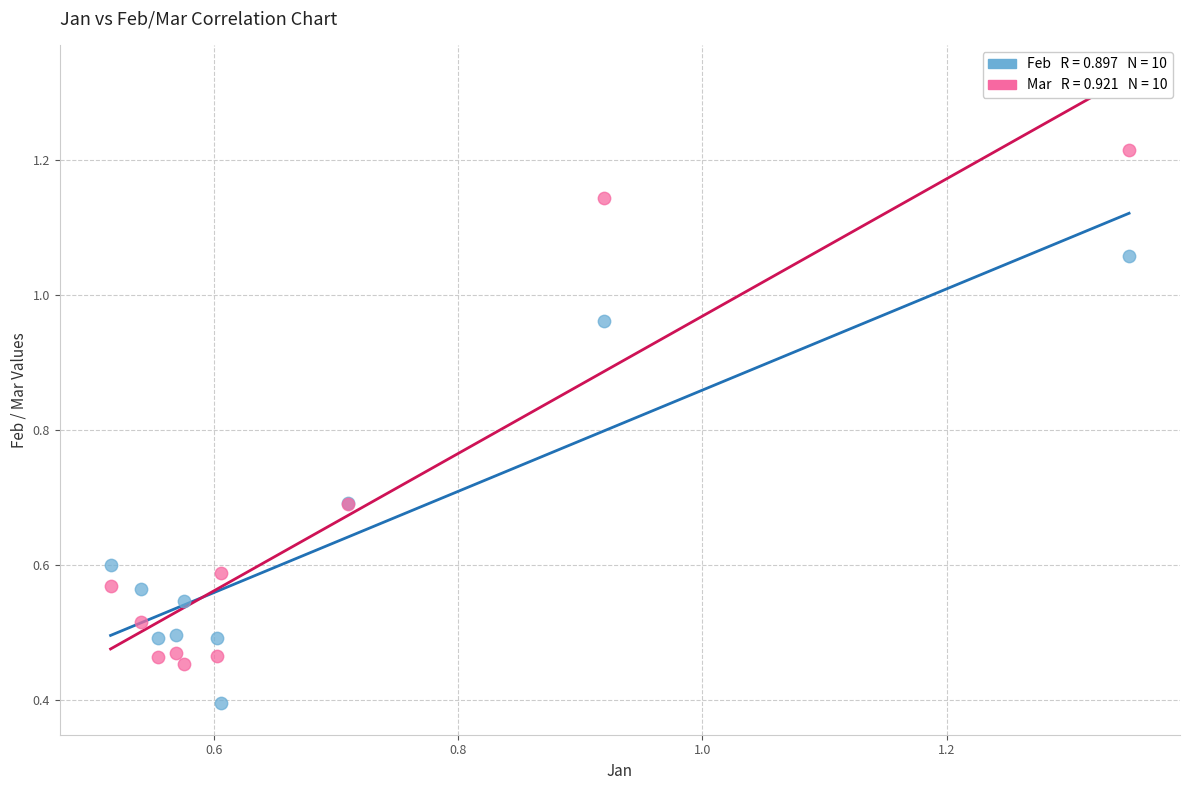

Across all series, what Y value is closest to 0?

0.4